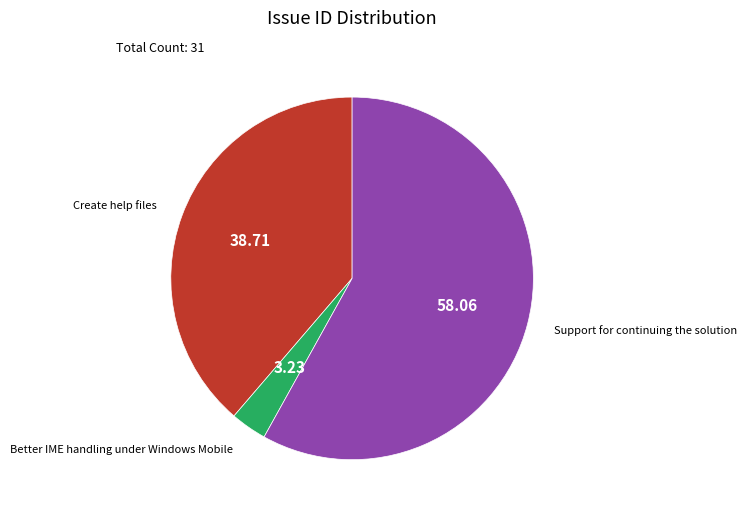

Does any single category account for the majority?

Yes